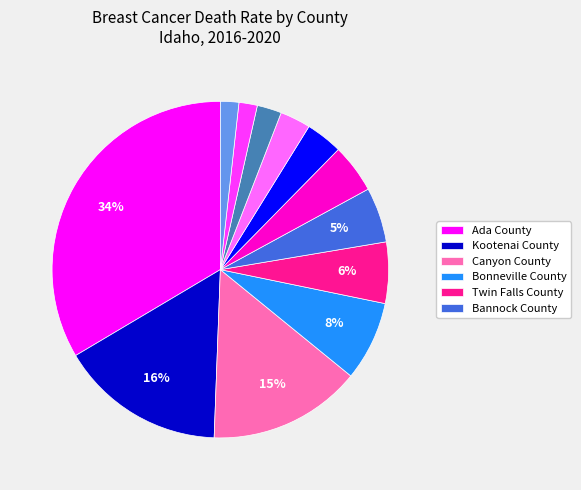

Is there any slice that represents more than half of the pie?

No